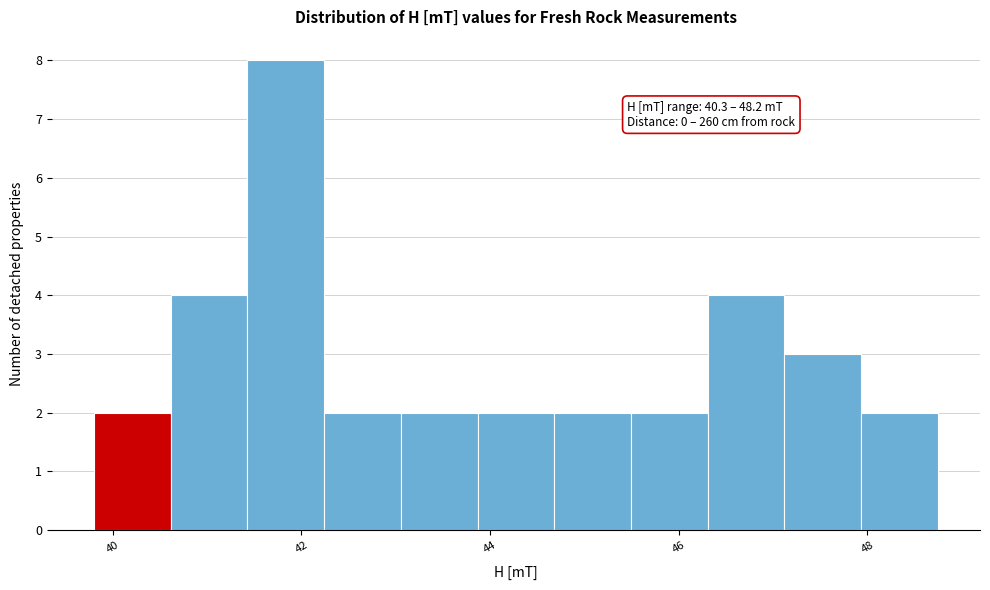

Over which range of the x-axis is the bar tallest?

41.4 to 42.2